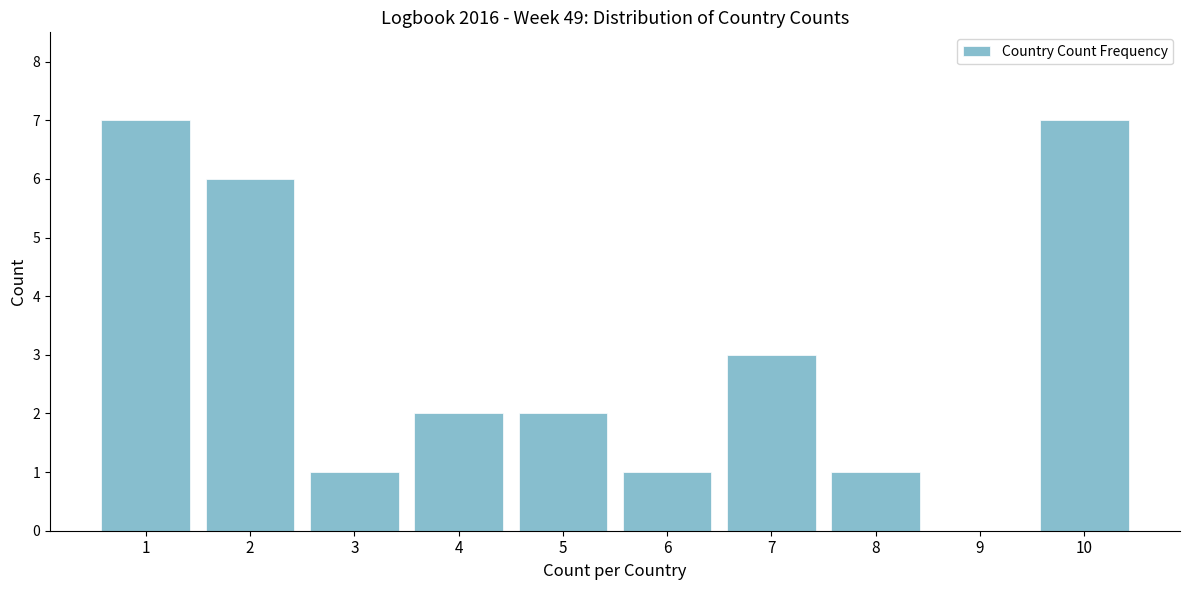

Reading left to right, transcribe all the data shown in this chart.

1=7	2=6	3=1	4=2	5=2	6=1	7=3	8=1	9=0	10=7